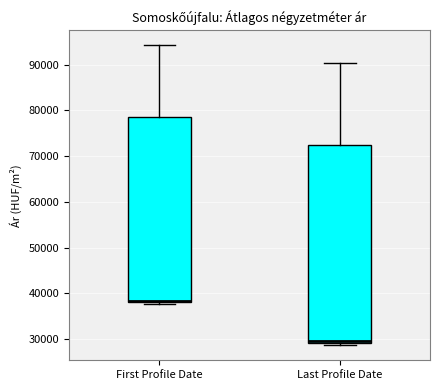

Where is the lower edge of the box for First Profile Date on the y-axis? The values are not printed on the chart, so give them approximately, as read against the axis.

38000